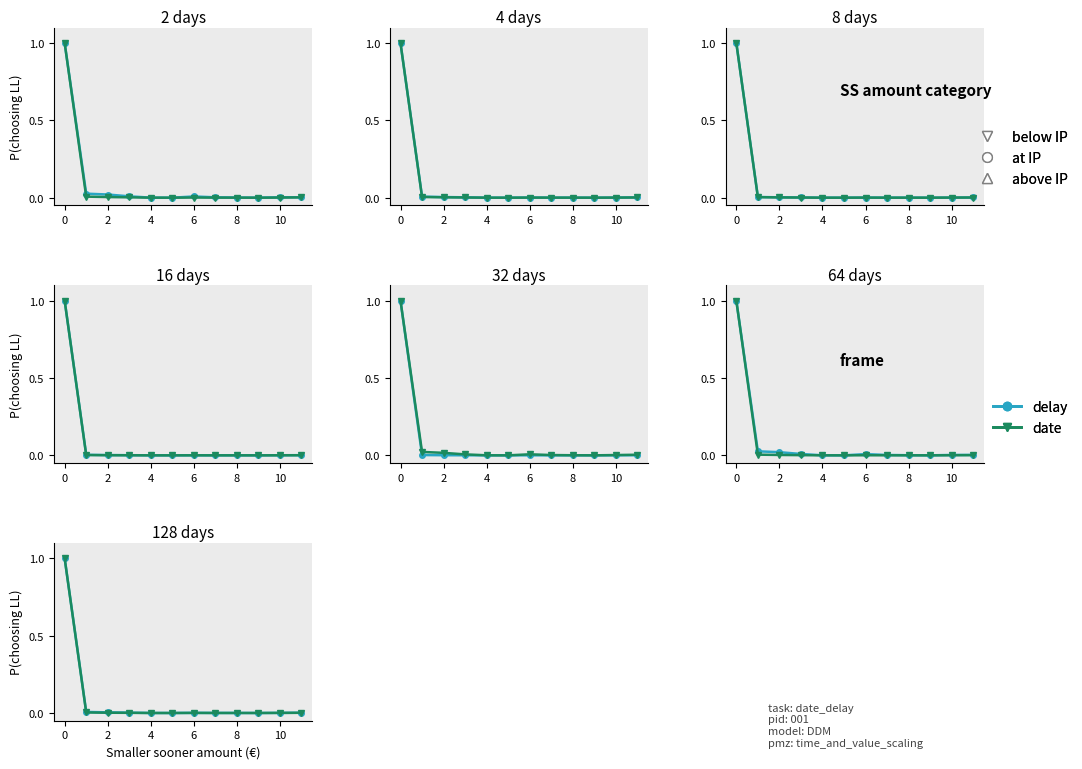

Count the number of data series in this chart.

2